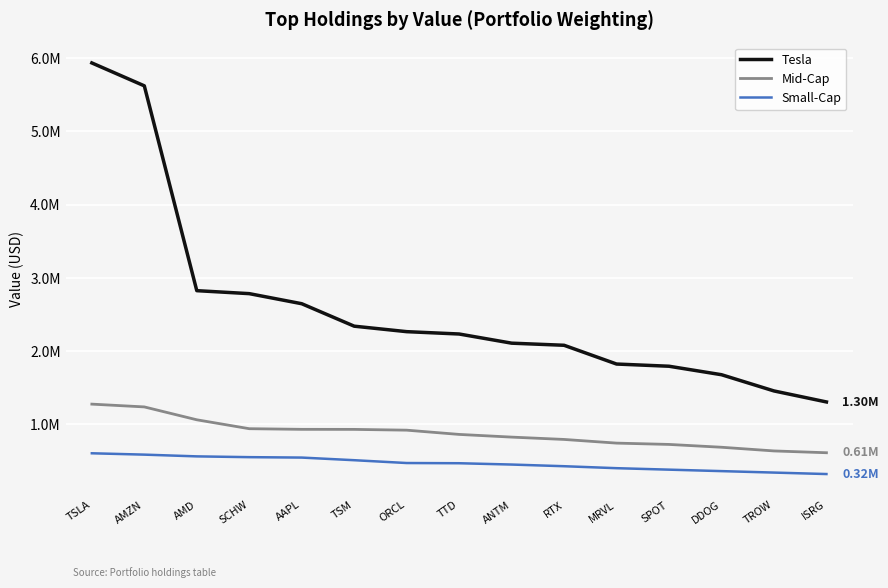

True or false: Small-Cap and Tesla intersect in this chart.

False